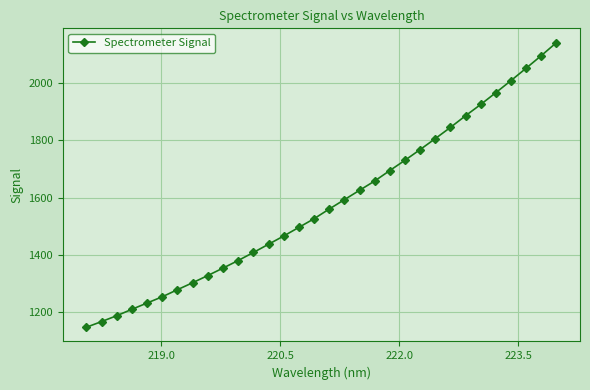

What is the difference between the second highest and second lowest values?

927.7